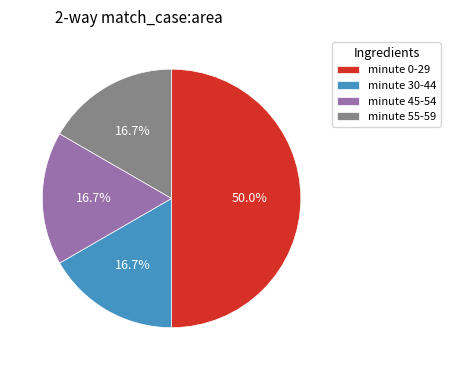

Which has a higher value, minute 55-59 or minute 0-29?

minute 0-29